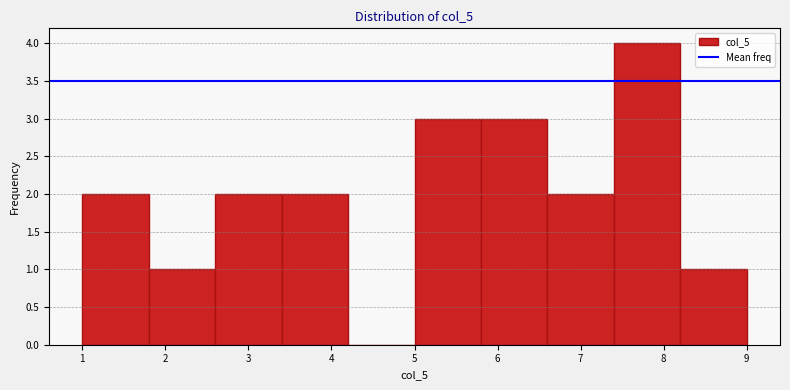

Reading left to right, list every bar in this chart as the range it spans on the x-axis followed by its height. The values are not printed on the chart, so give them approximately, as read against the axis.

1.0 to 1.8: 2
1.8 to 2.6: 1
2.6 to 3.4: 2
3.4 to 4.2: 2
4.2 to 5.0: 0
5.0 to 5.8: 3
5.8 to 6.6: 3
6.6 to 7.4: 2
7.4 to 8.2: 4
8.2 to 9.0: 1